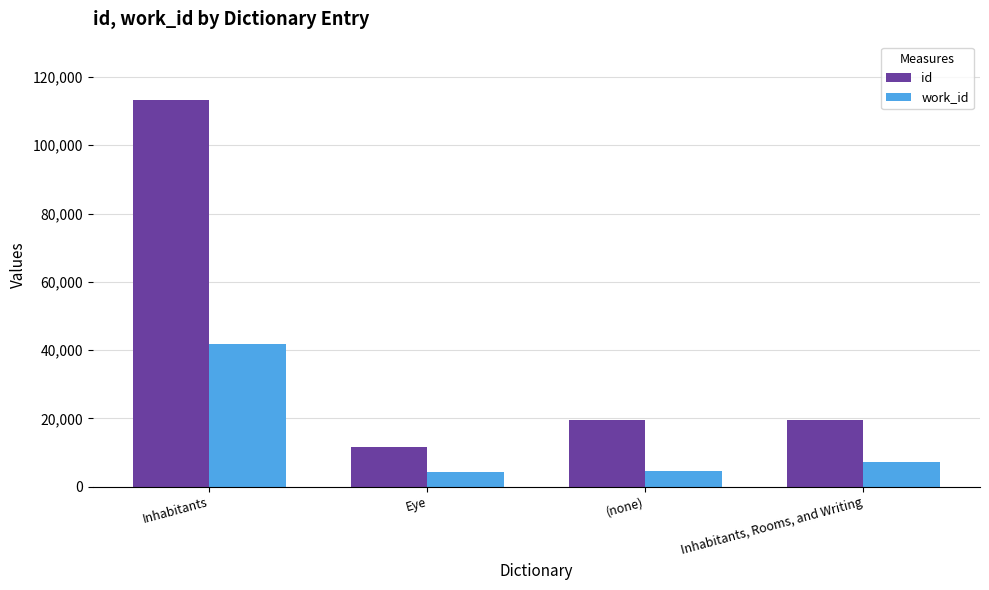

Which label corresponds to the largest value in the chart?

Inhabitants